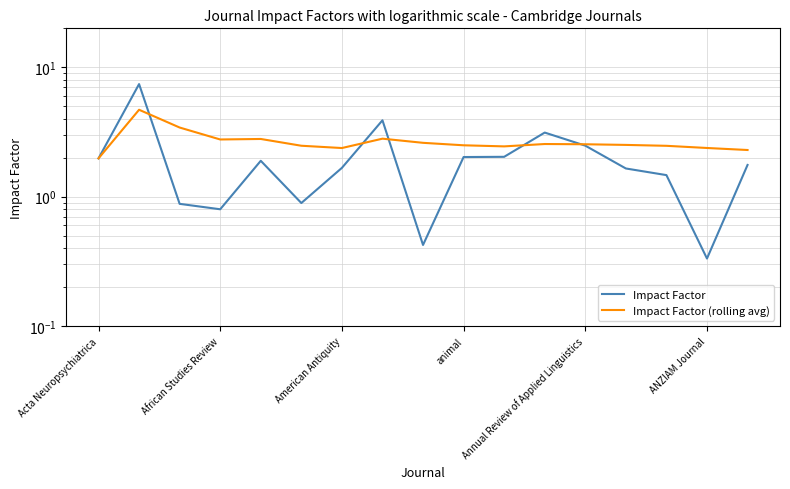

List the series in order of their peak value, highest first.

Impact Factor, Impact Factor (rolling avg)